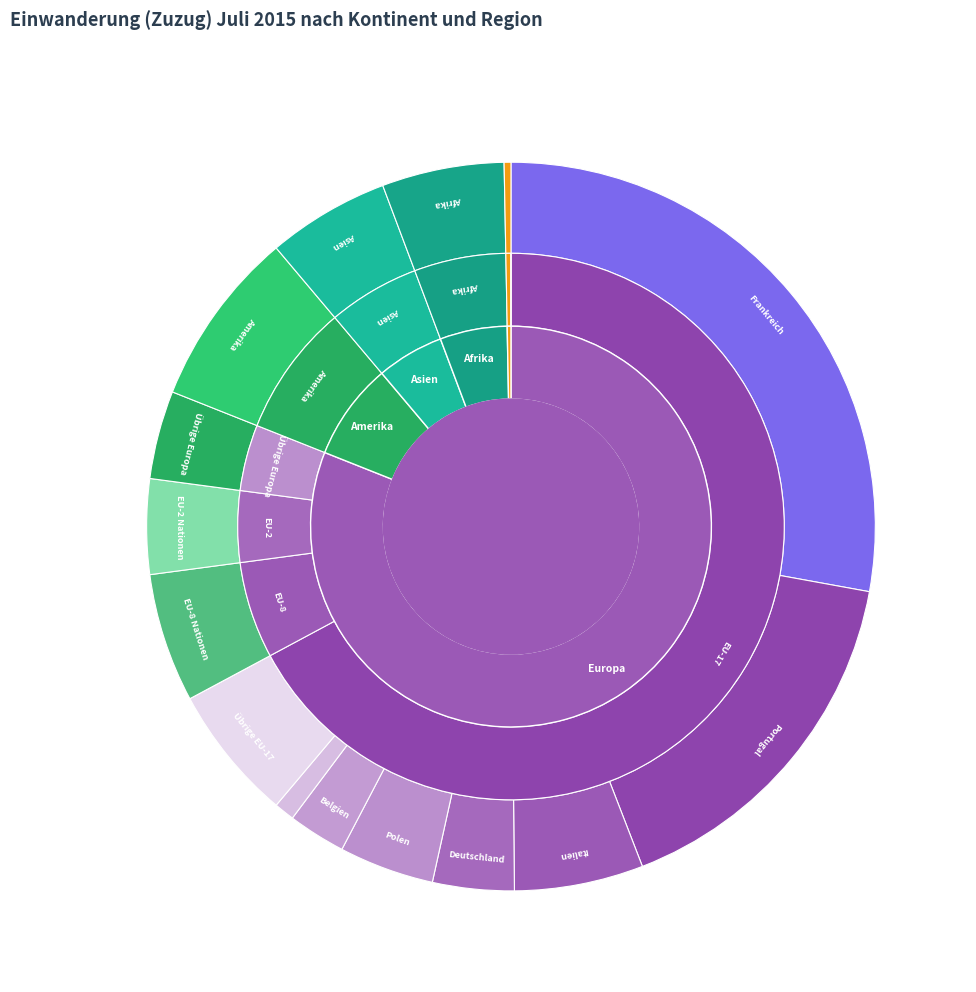

The Afrika slice represents 1% of the pie. True or false?

False